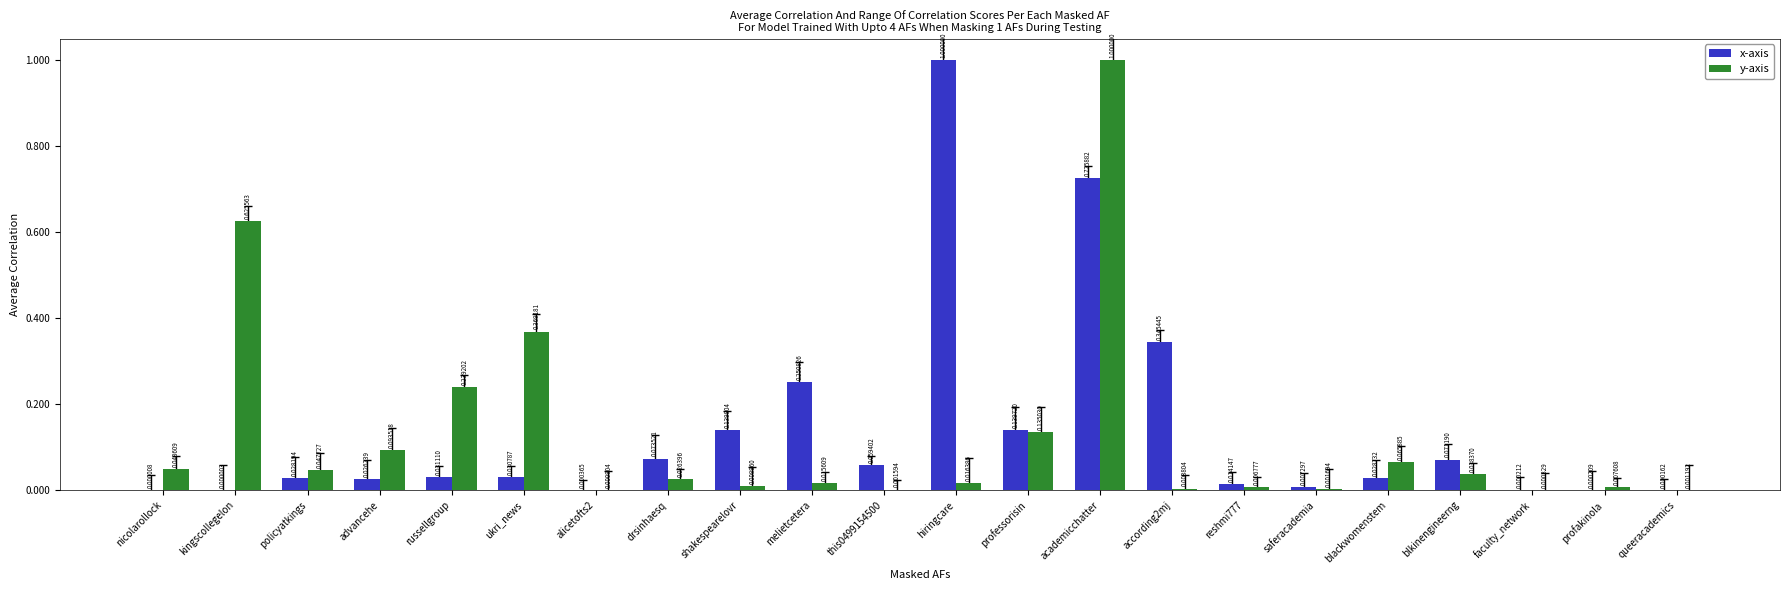

At which category is the sum across all series the highest?

academicchatter